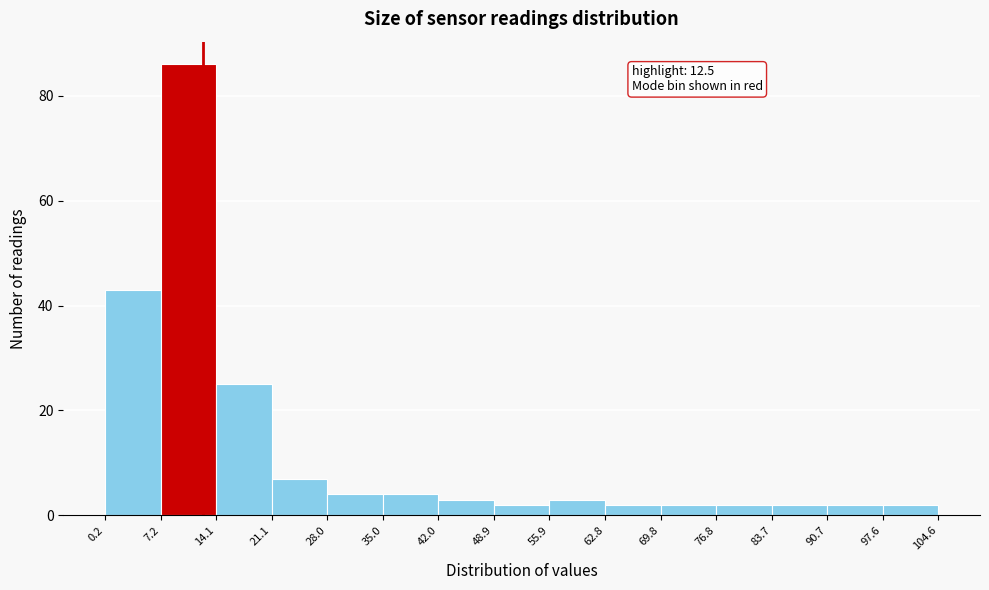

Which range on the x-axis has the tallest bar?

7.2 to 14.1